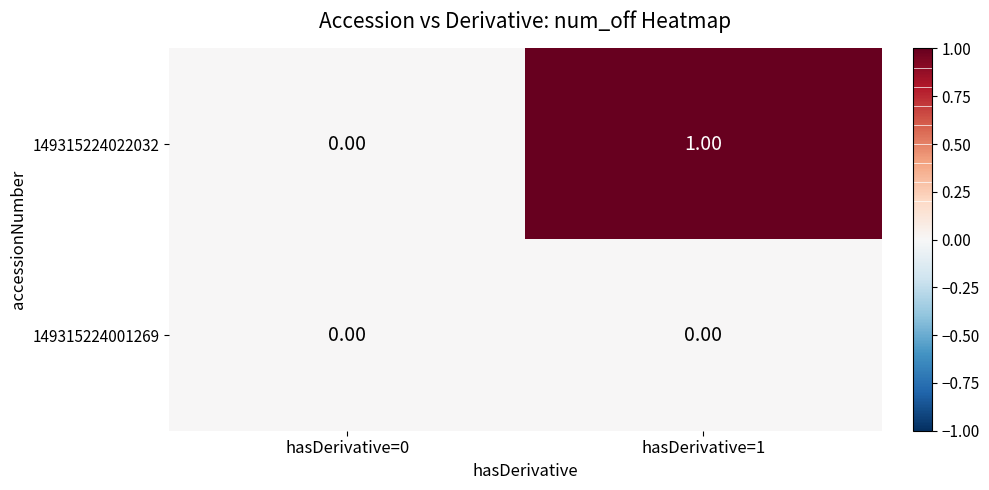

Rank the series by their maximum value, from highest to lowest.

149315224022032, 149315224001269